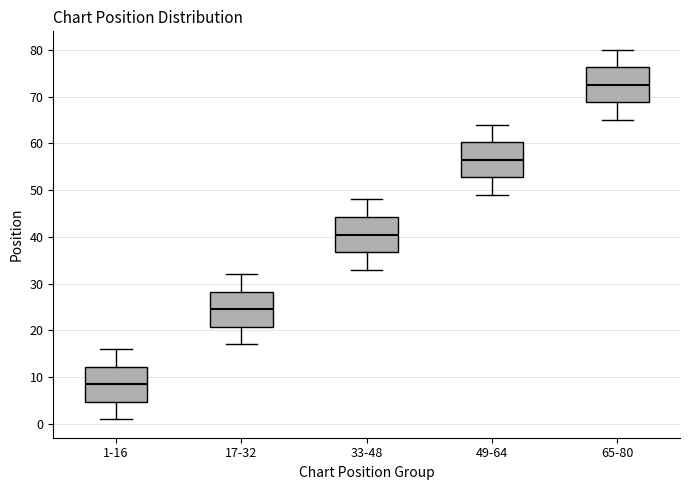

Reading left to right, transcribe this box plot: for each box, give where its median line is, the range the box spans, and where its two whiskers end, as read against the y-axis. The values are not printed on the chart, so give them approximately, as read against the axis.

1-16: median 9, box 5 to 12, whiskers 1 to 16
17-32: median 25, box 21 to 28, whiskers 17 to 32
33-48: median 41, box 37 to 44, whiskers 33 to 48
49-64: median 57, box 53 to 60, whiskers 49 to 64
65-80: median 73, box 69 to 76, whiskers 65 to 80